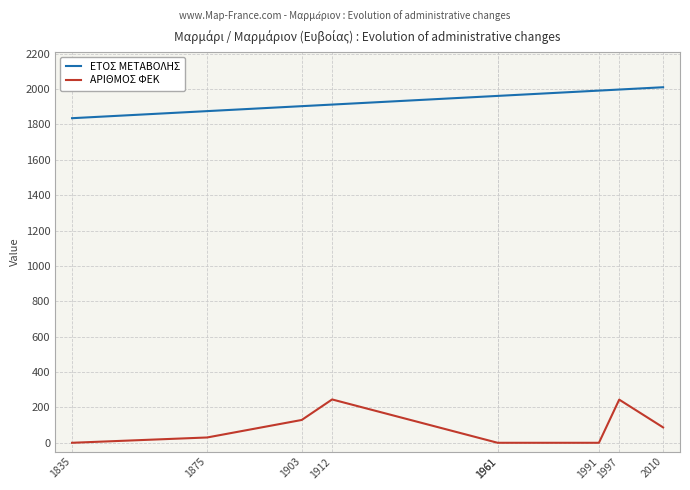

What is the value of the ΕΤΟΣ ΜΕΤΑΒΟΛΗΣ point at the 2nd from the left?

1875